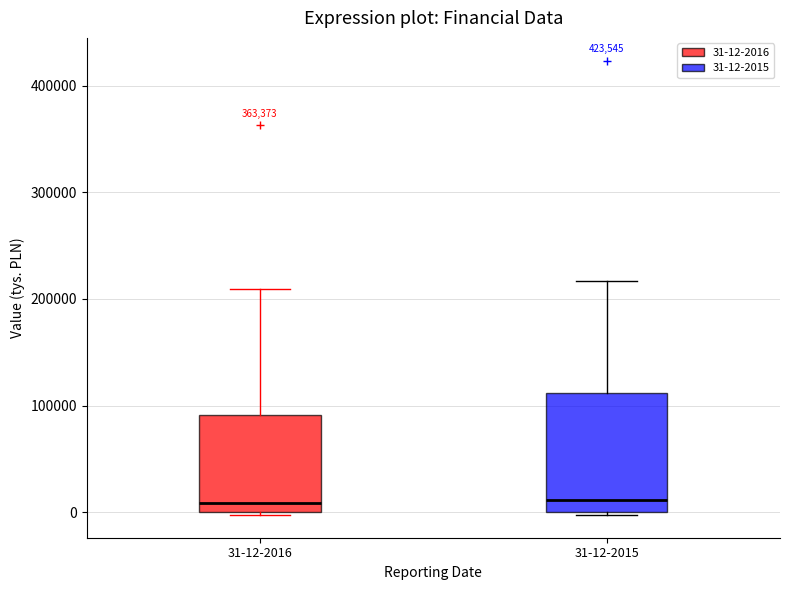

Reading left to right, read every box against the y-axis: the position of its median line, the range the box covers, and the ends of its whiskers. The values are not printed on the chart, so give them approximately, as read against the axis.

31-12-2016: median 10000, box 0 to 90000, whiskers 0 (just below the box's lower edge) to 210000
31-12-2015: median 10000, box 0 to 110000, whiskers 0 (just below the box's lower edge) to 220000